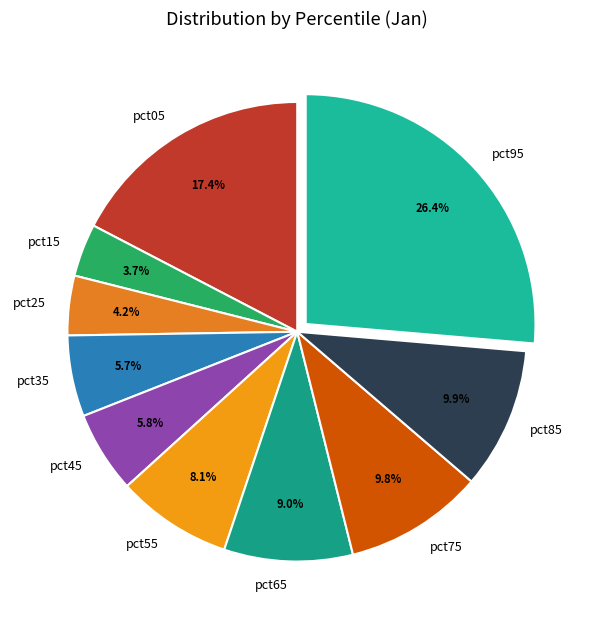

Does pct45 represent more than half of the total?

No